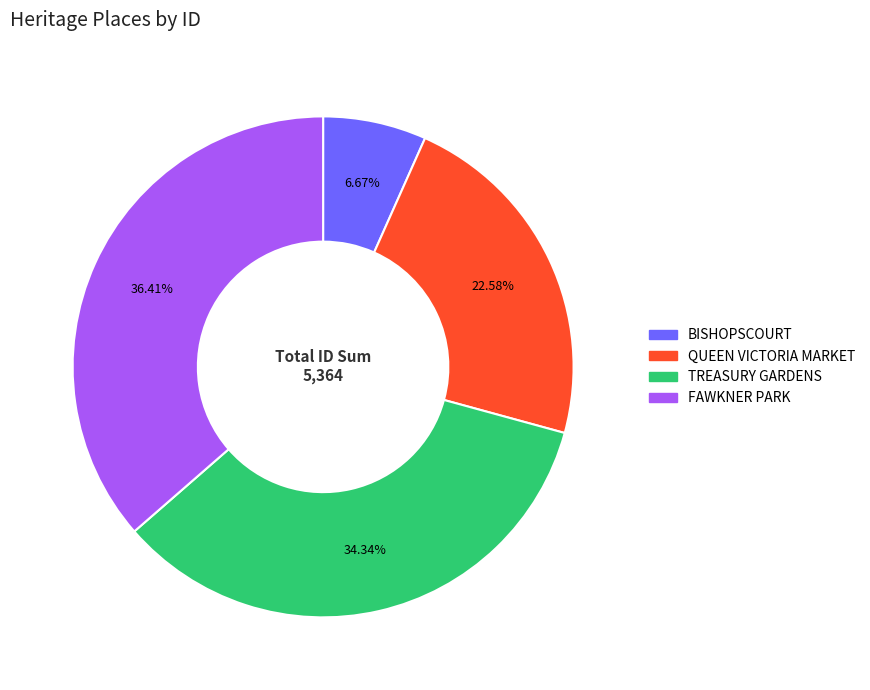

Do QUEEN VICTORIA MARKET and BISHOPSCOURT together represent more than half of the pie?

No